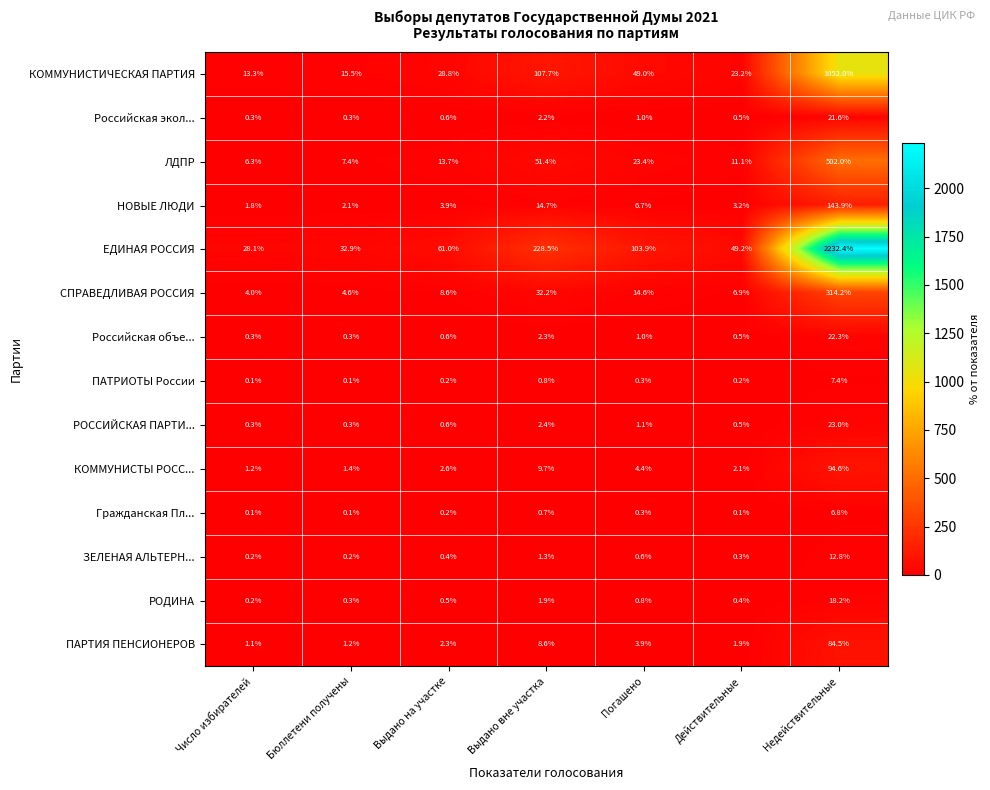

Rank the categories by ЕДИНАЯ РОССИЯ value from lowest to highest.

Число избирателей, Бюллетени получены, Действительные, Выдано на участке, Погашено, Выдано вне участка, Недействительные